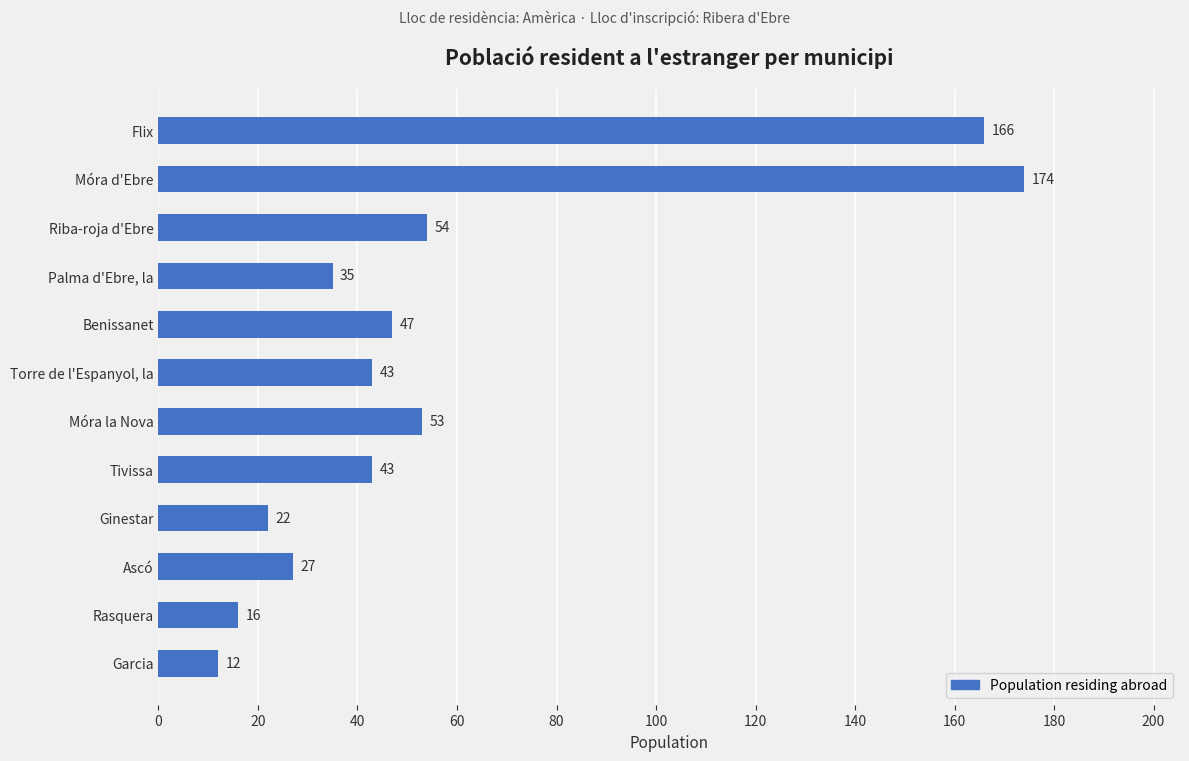

Reading top to bottom, list all the values displayed in this chart.

Flix=166	Móra d'Ebre=174	Riba-roja d'Ebre=54	Palma d'Ebre, la=35	Benissanet=47	Torre de l'Espanyol, la=43	Móra la Nova=53	Tivissa=43	Ginestar=22	Ascó=27	Rasquera=16	Garcia=12